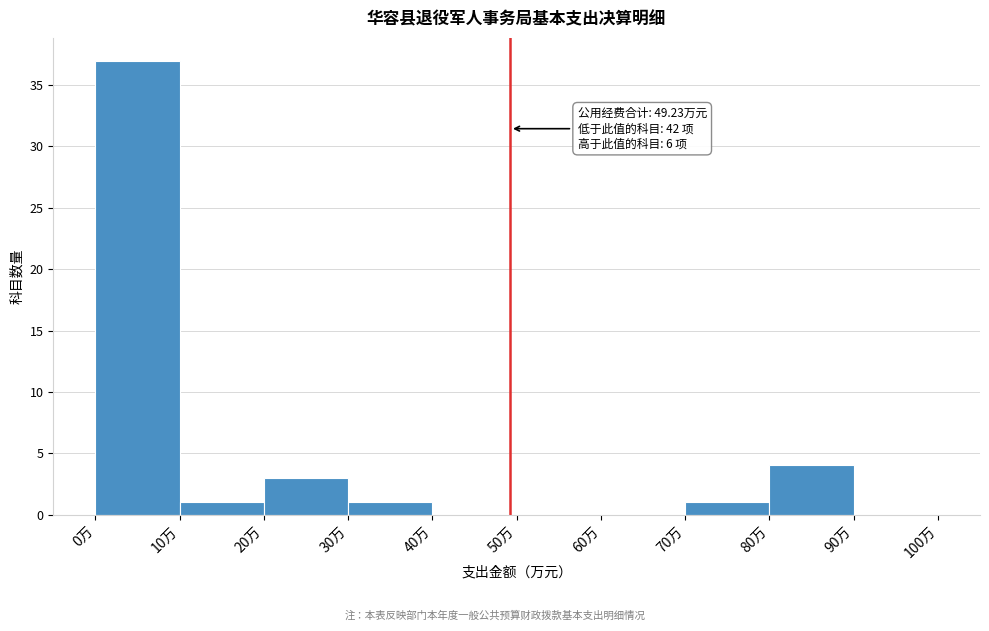

Over which range of the x-axis is the bar tallest?

0 to 10